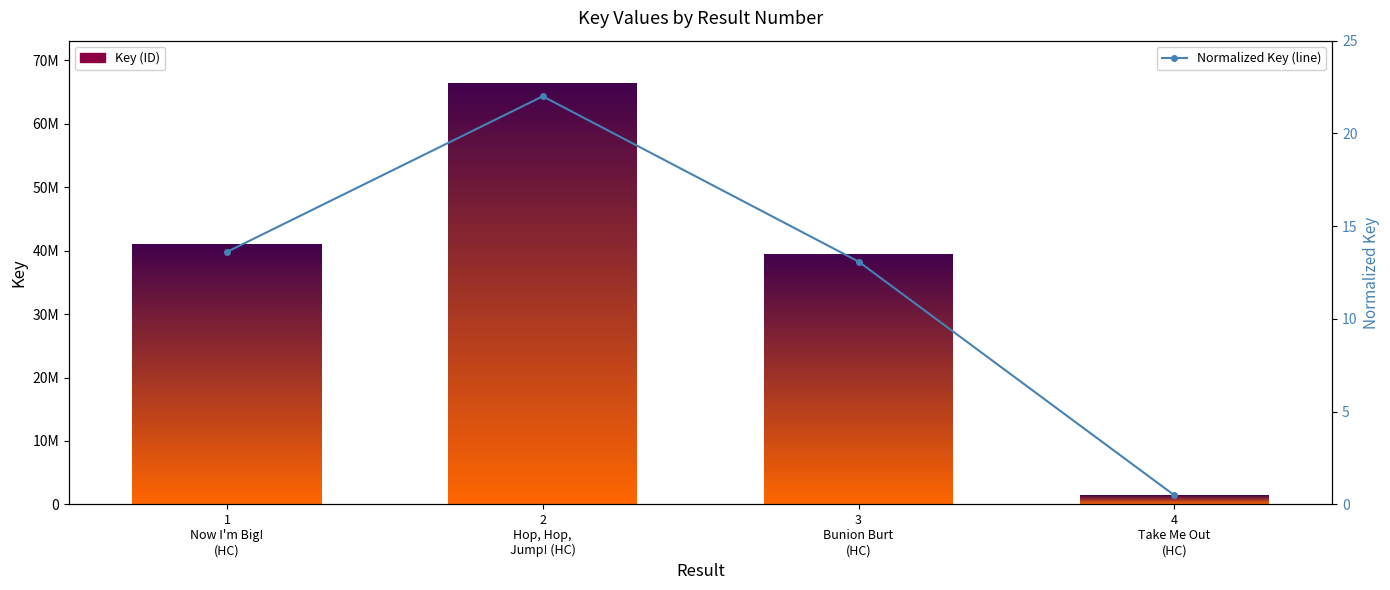

What value does the data have at 4
Take Me Out
(HC)?

0.5